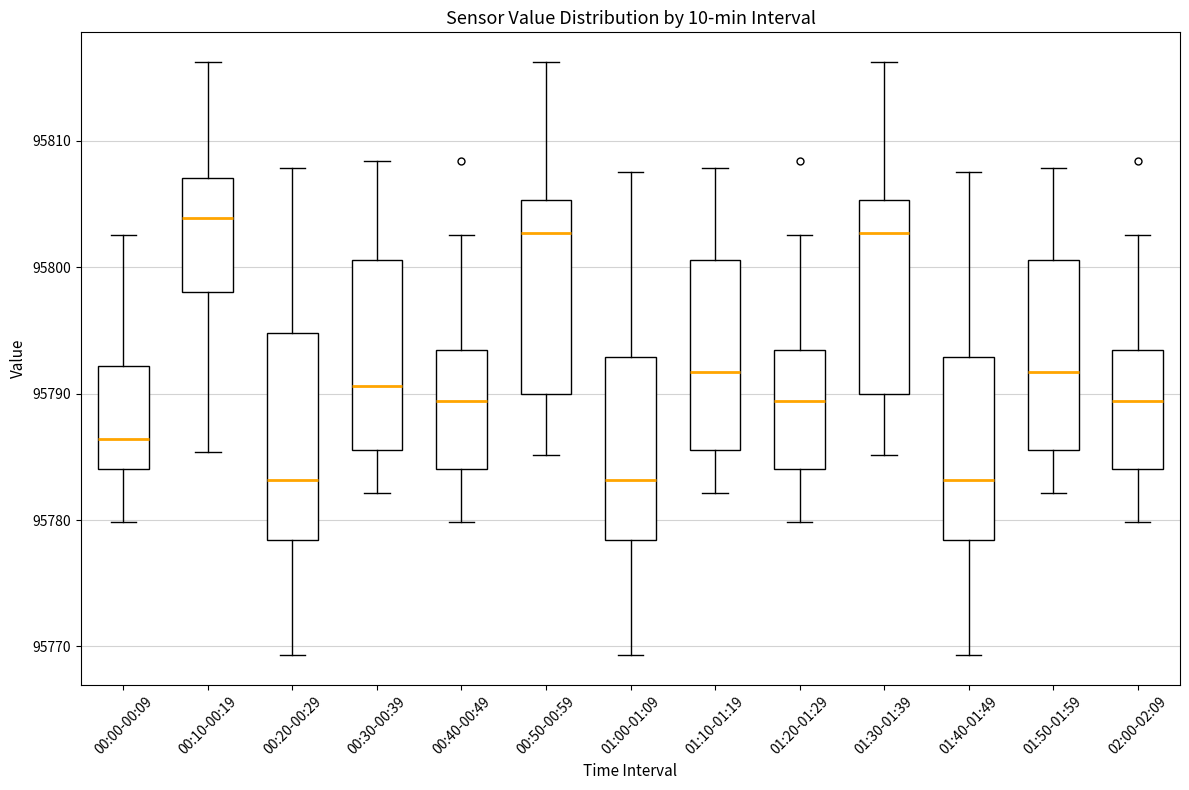

Reading left to right, transcribe this box plot: for each box, give where its median line is, the range the box spans, and where its two whiskers end, as read against the y-axis. The values are not printed on the chart, so give them approximately, as read against the axis.

00:00-00:09: median 95786, box 95784 to 95792, whiskers 95780 to 95803
00:10-00:19: median 95804, box 95798 to 95807, whiskers 95785 to 95816
00:20-00:29: median 95783, box 95778 to 95795, whiskers 95769 to 95808
00:30-00:39: median 95791, box 95786 to 95801, whiskers 95782 to 95808
00:40-00:49: median 95789, box 95784 to 95793, whiskers 95780 to 95803
00:50-00:59: median 95803, box 95790 to 95805, whiskers 95785 to 95816
01:00-01:09: median 95783, box 95778 to 95793, whiskers 95769 to 95808
01:10-01:19: median 95792, box 95786 to 95801, whiskers 95782 to 95808
01:20-01:29: median 95789, box 95784 to 95793, whiskers 95780 to 95803
01:30-01:39: median 95803, box 95790 to 95805, whiskers 95785 to 95816
01:40-01:49: median 95783, box 95778 to 95793, whiskers 95769 to 95808
01:50-01:59: median 95792, box 95786 to 95801, whiskers 95782 to 95808
02:00-02:09: median 95789, box 95784 to 95793, whiskers 95780 to 95803